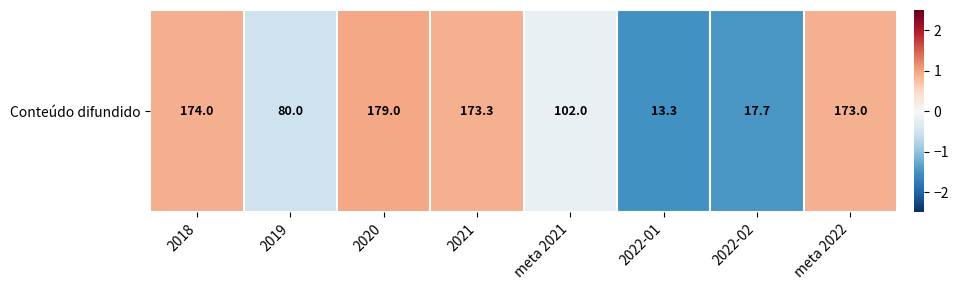

How many distinct data groups are displayed?

1